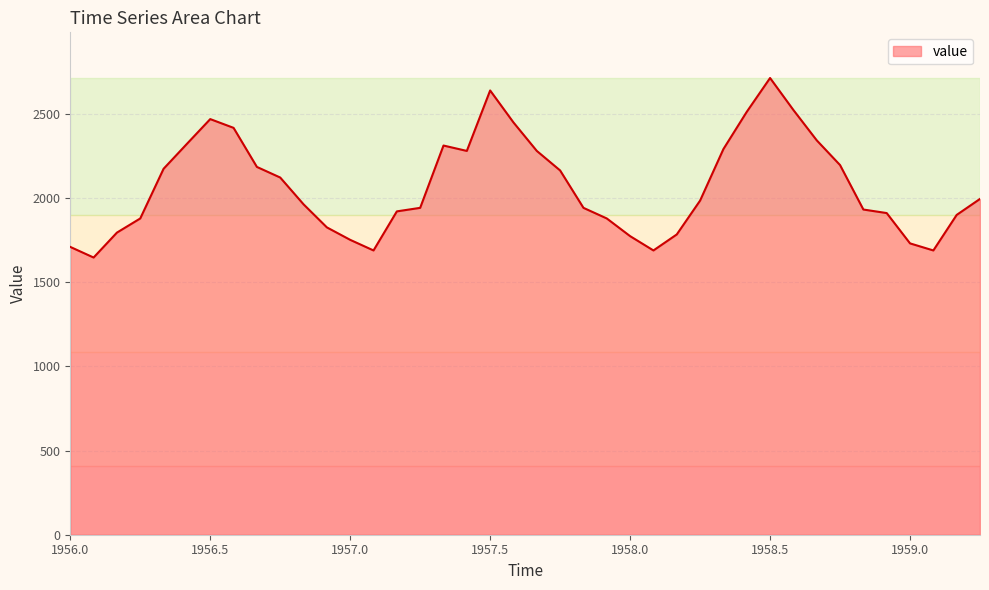

What is the maximum value shown in the chart?

2712